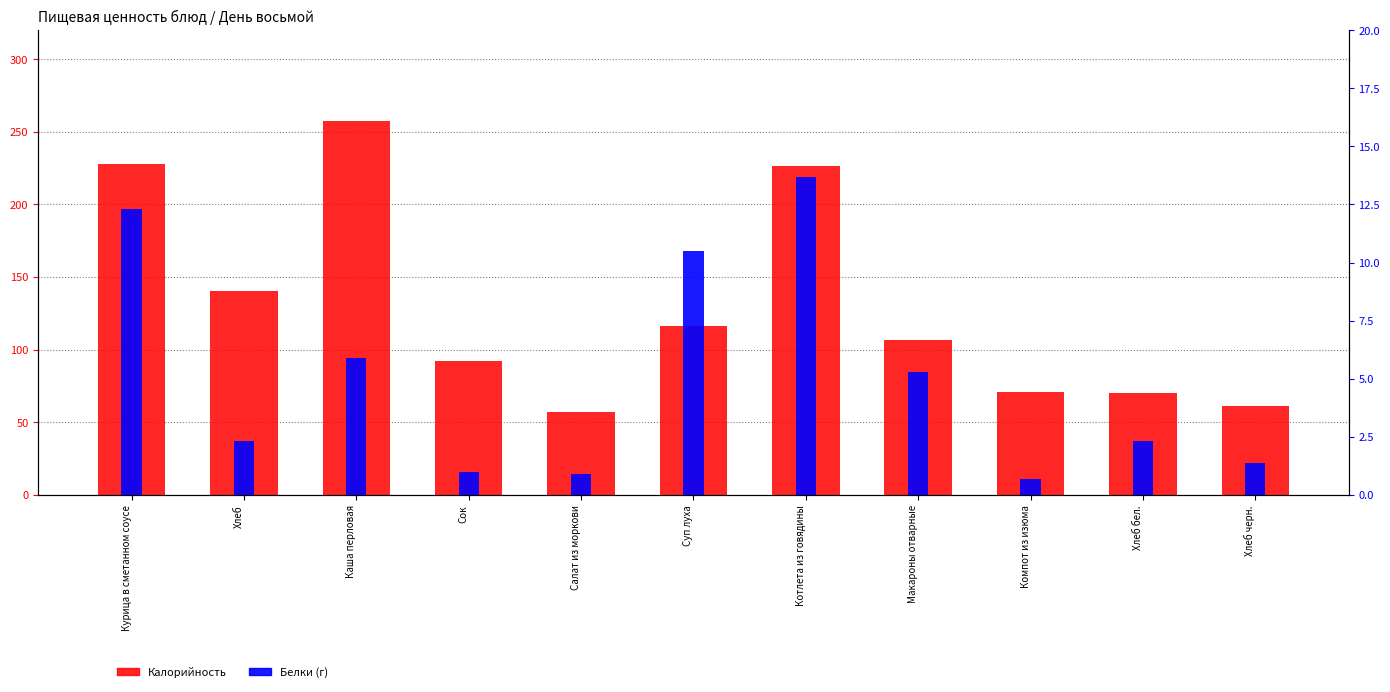

What is the maximum value for Калорийность?

257.2